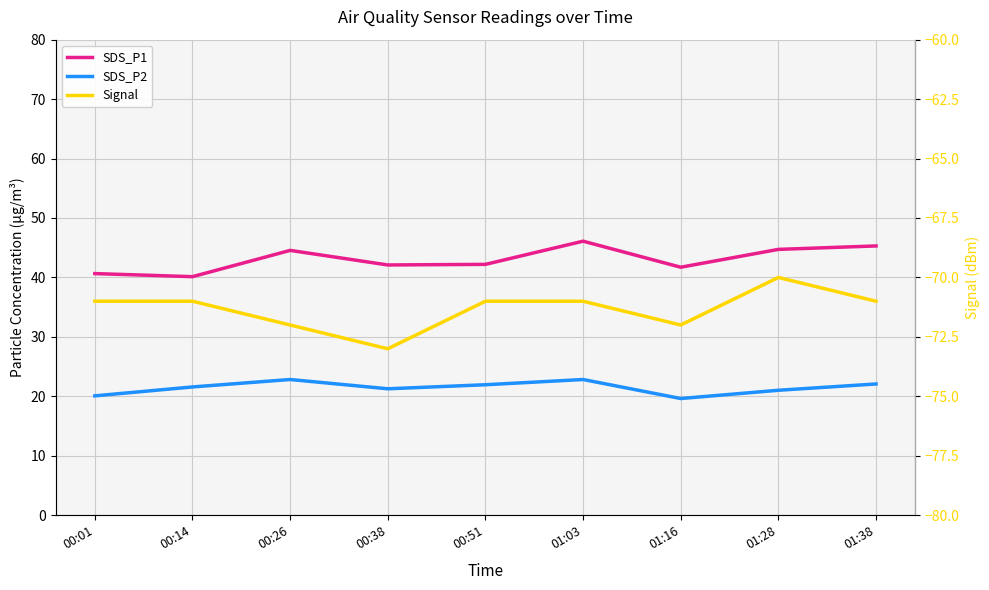

Rank the series at 00:51 from highest to lowest value.

SDS_P1, SDS_P2, Signal